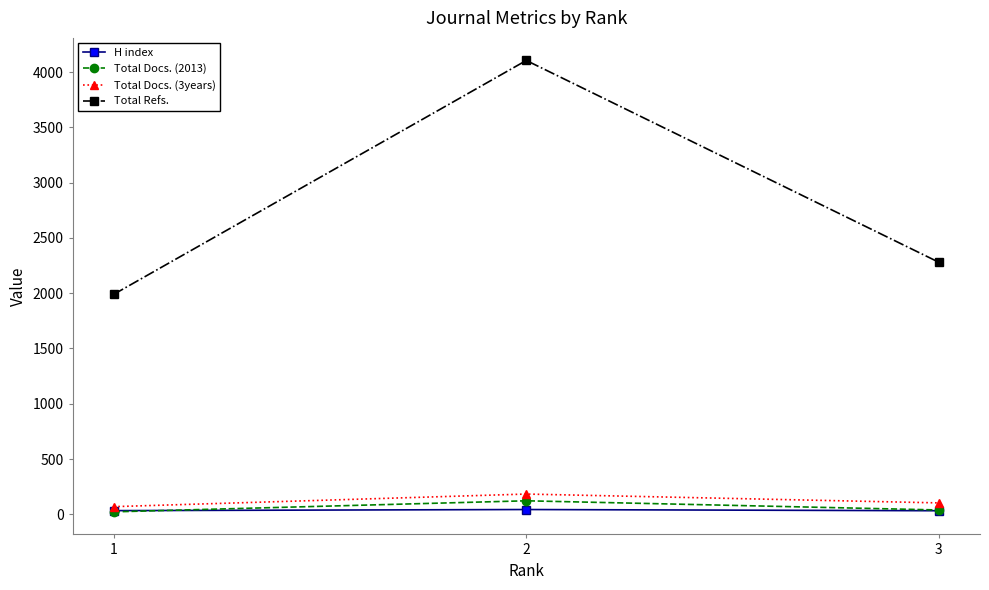

Is the value of Total Docs. (2013) at 2 greater than the value of Total Refs. at 3?

No